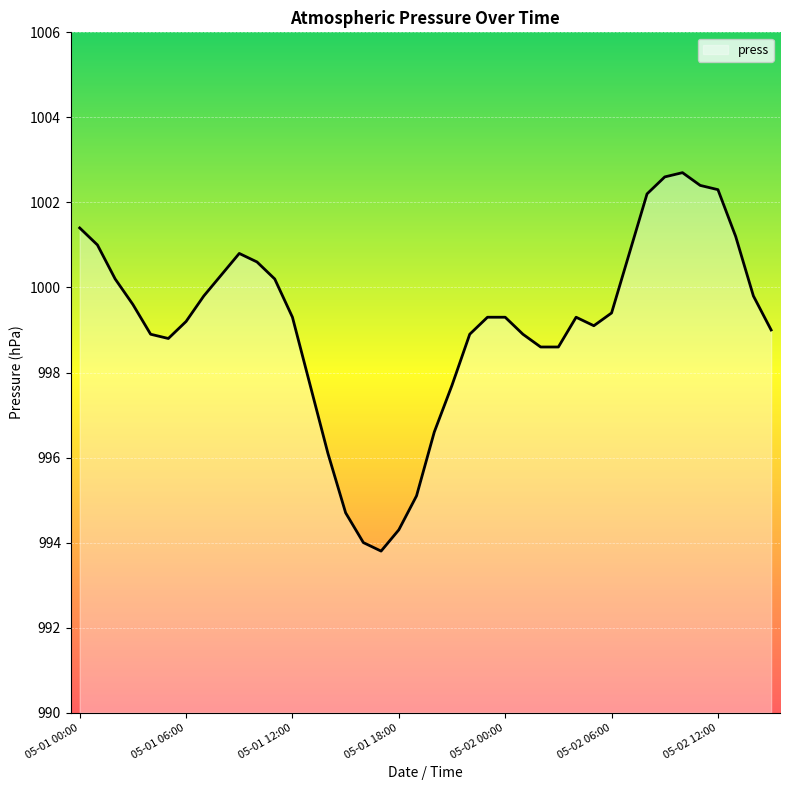

What is the minimum value shown in the chart?

993.8